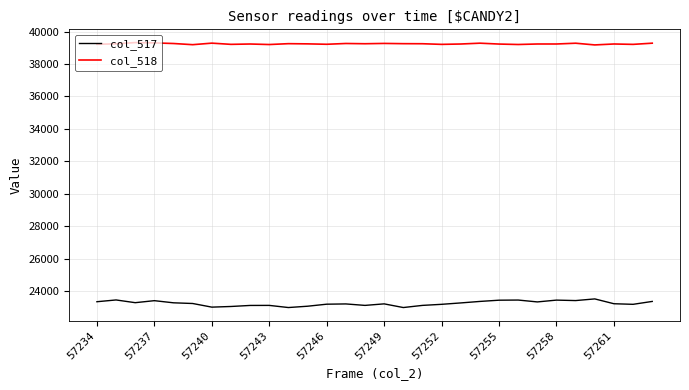

What is the maximum value for col_518?

39318